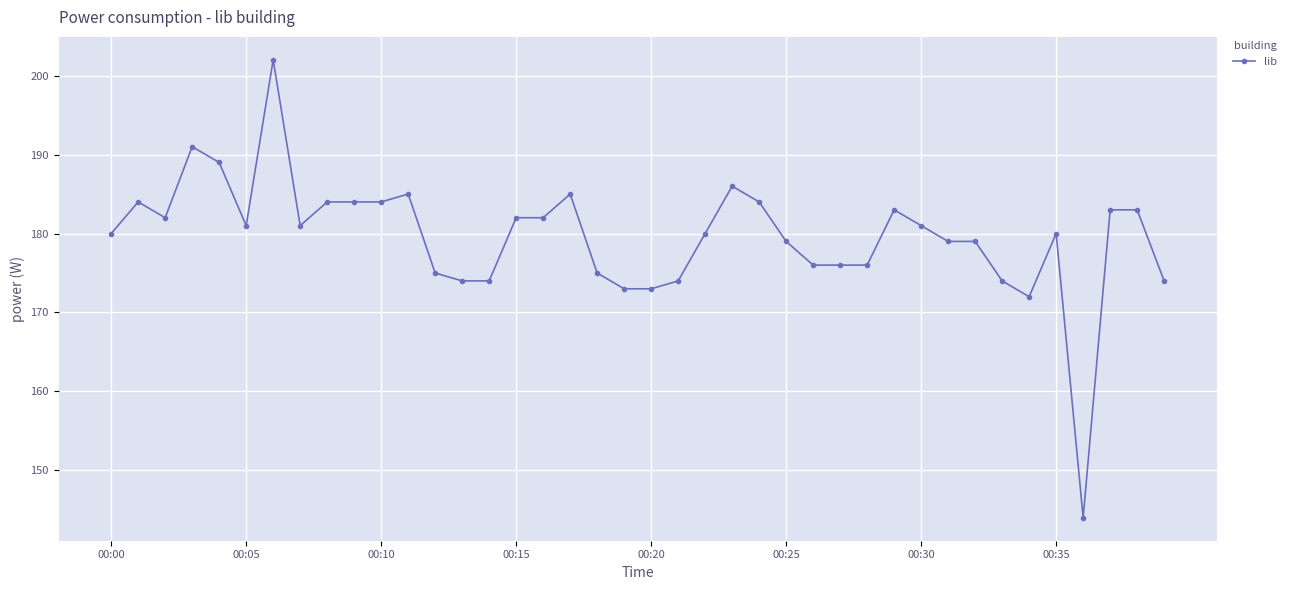

What is the minimum value shown in the chart?

144